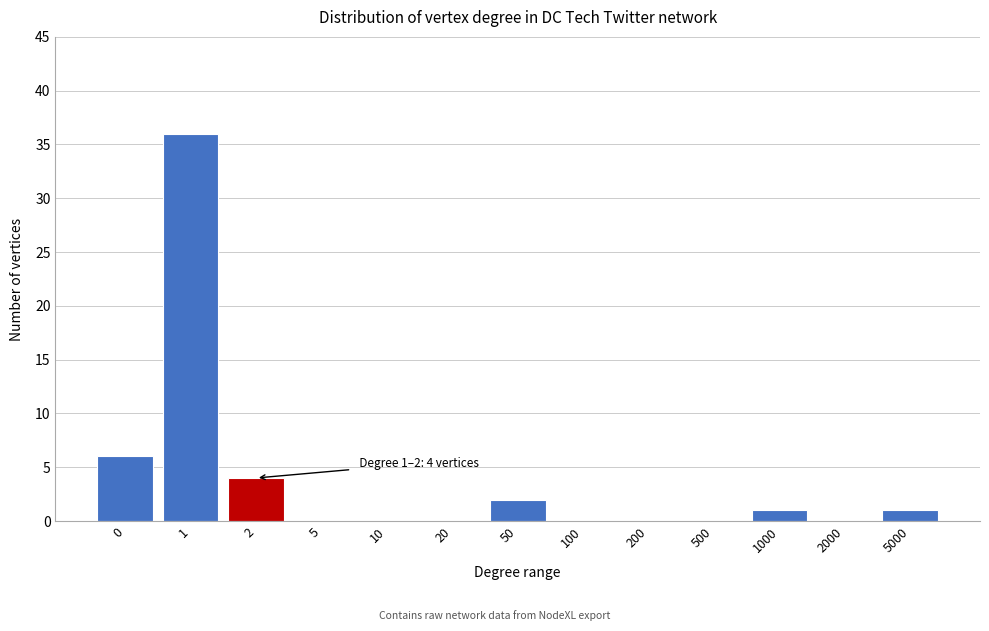

Reading right to left, what are all the values shown in this chart?

5000=1	2000=0	1000=1	500=0	200=0	100=0	50=2	20=0	10=0	5=0	2=4	1=36	0=6